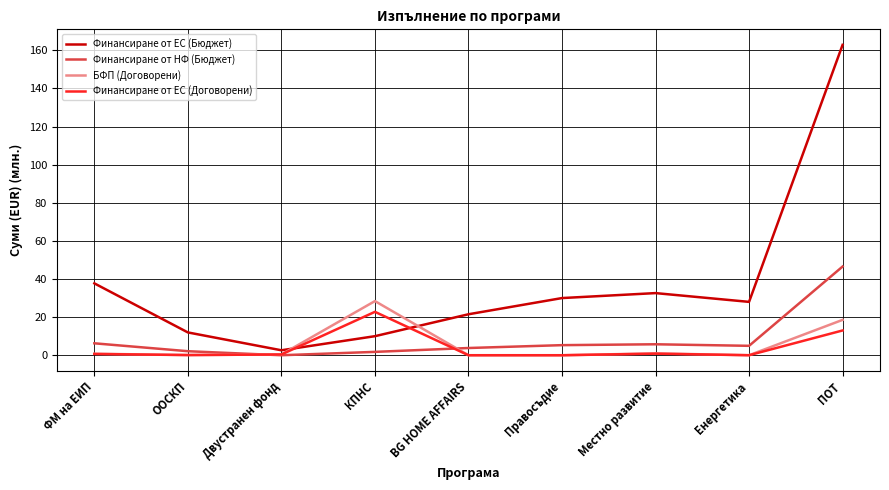

What is the maximum value shown in the chart?

162.9